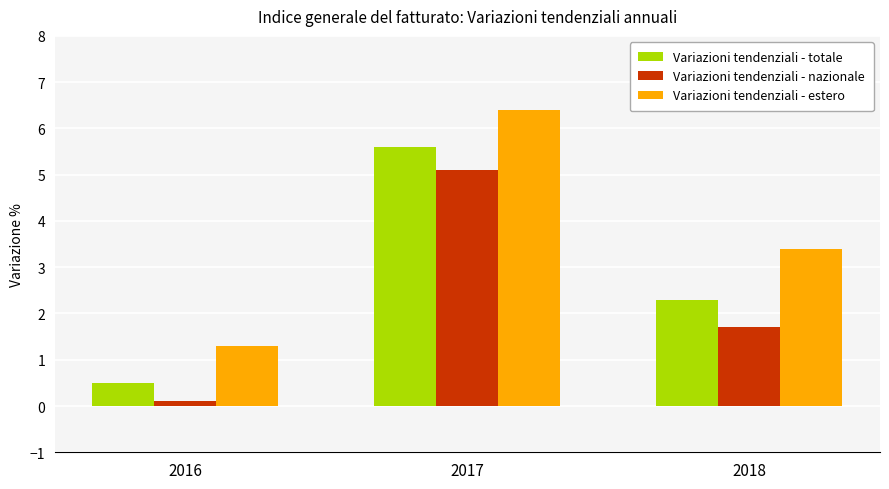

What is the sum of the Variazioni tendenziali - estero values at 2018 and 2016?

4.7